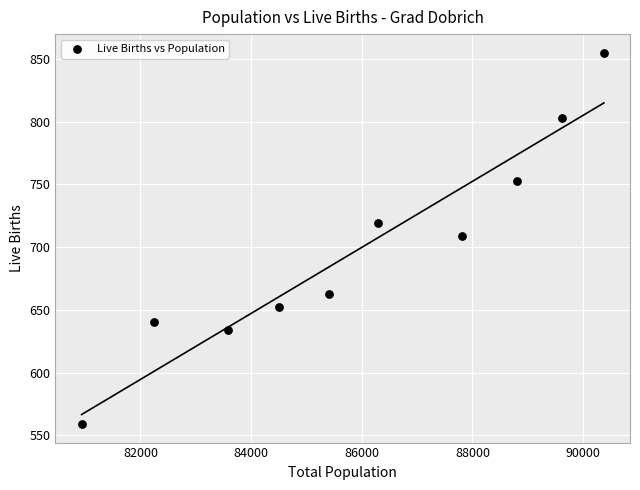

What is the average Y value?

699